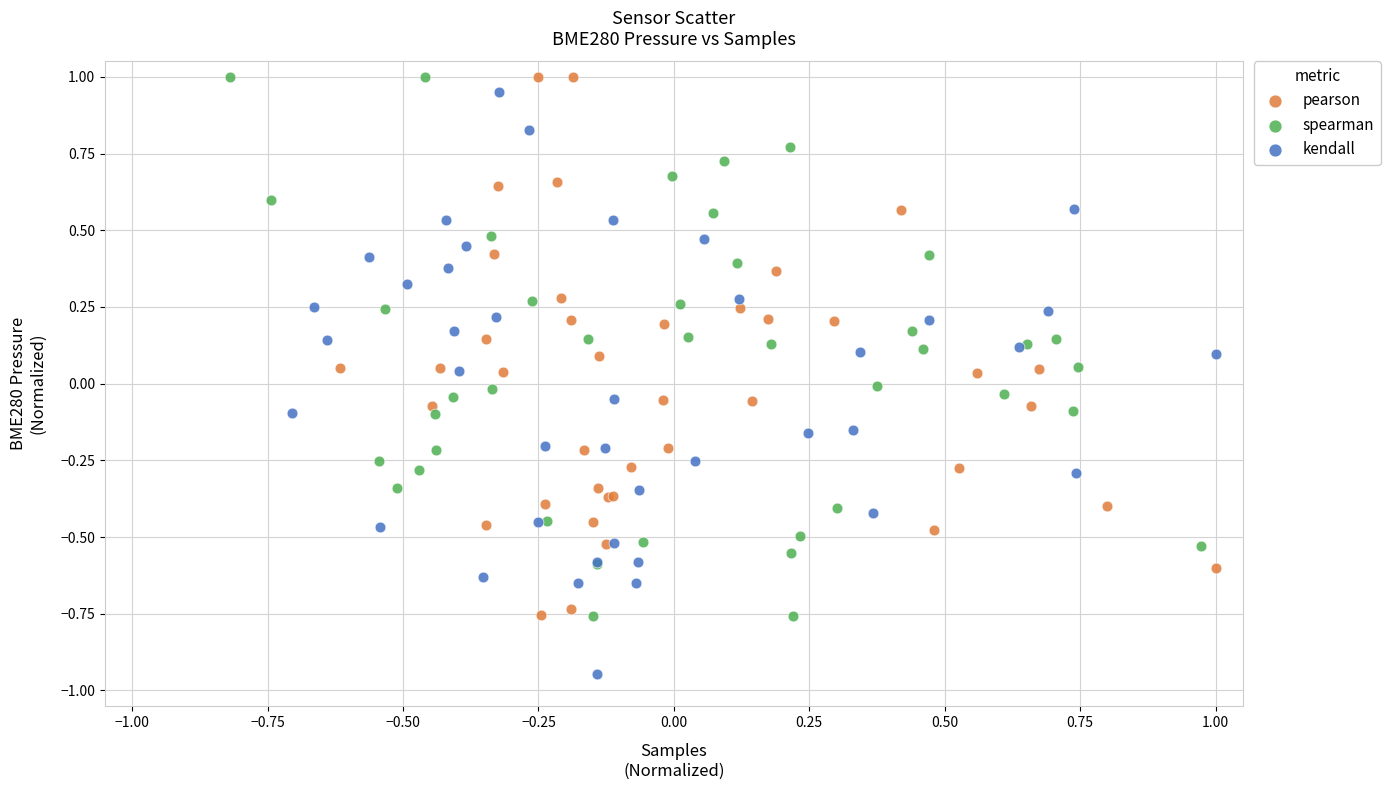

Which series contains the lowest Y value?

kendall